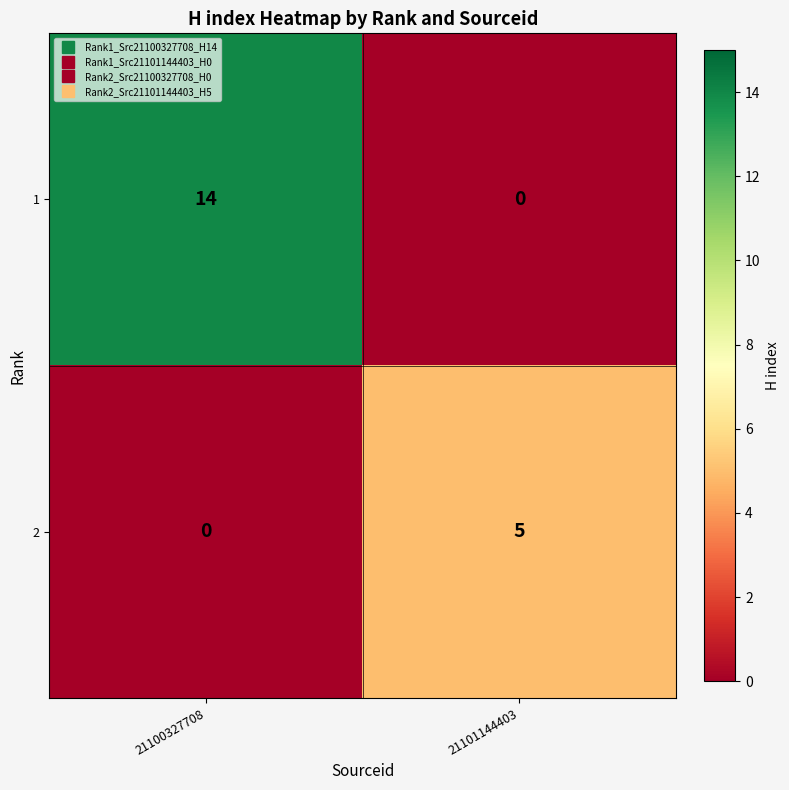

What is the sum of all 1 values?

14